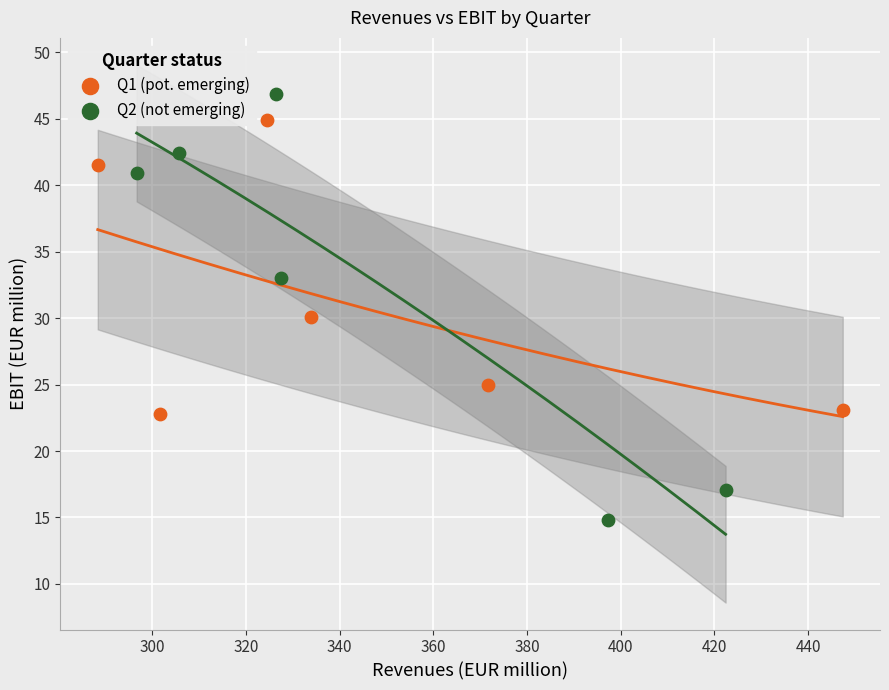

Which series has the widest spread of Y values?

Q2 (not emerging)